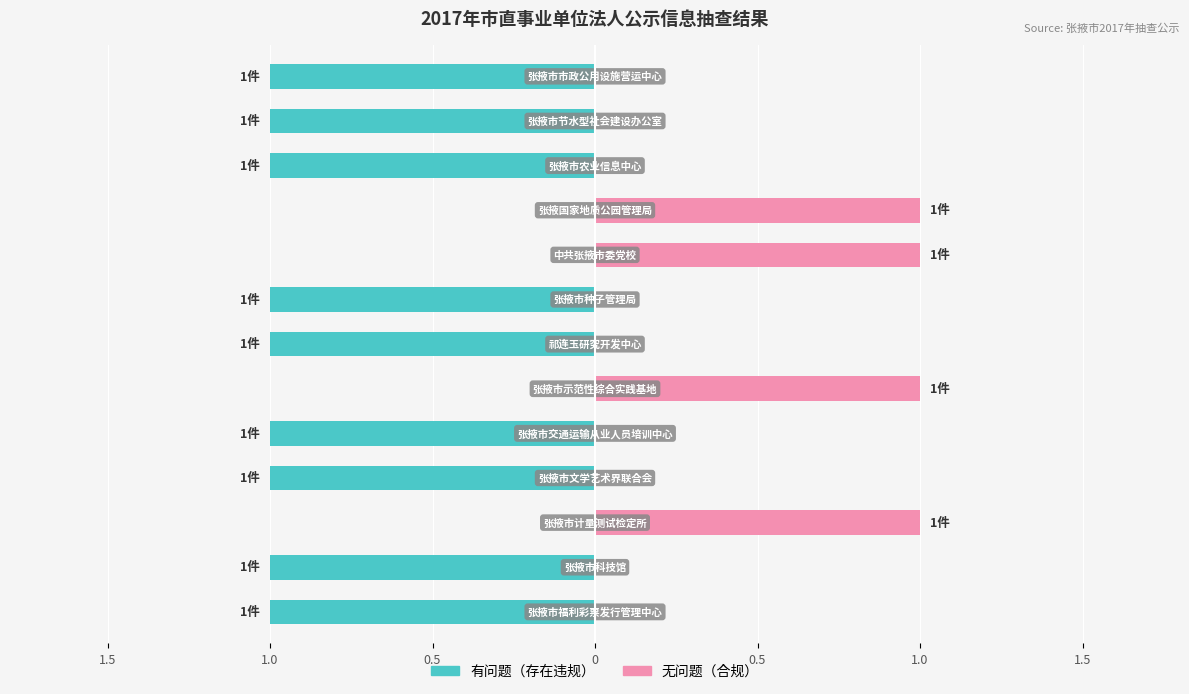

Which series changed the most between 0.5 and 0.5?

有问题